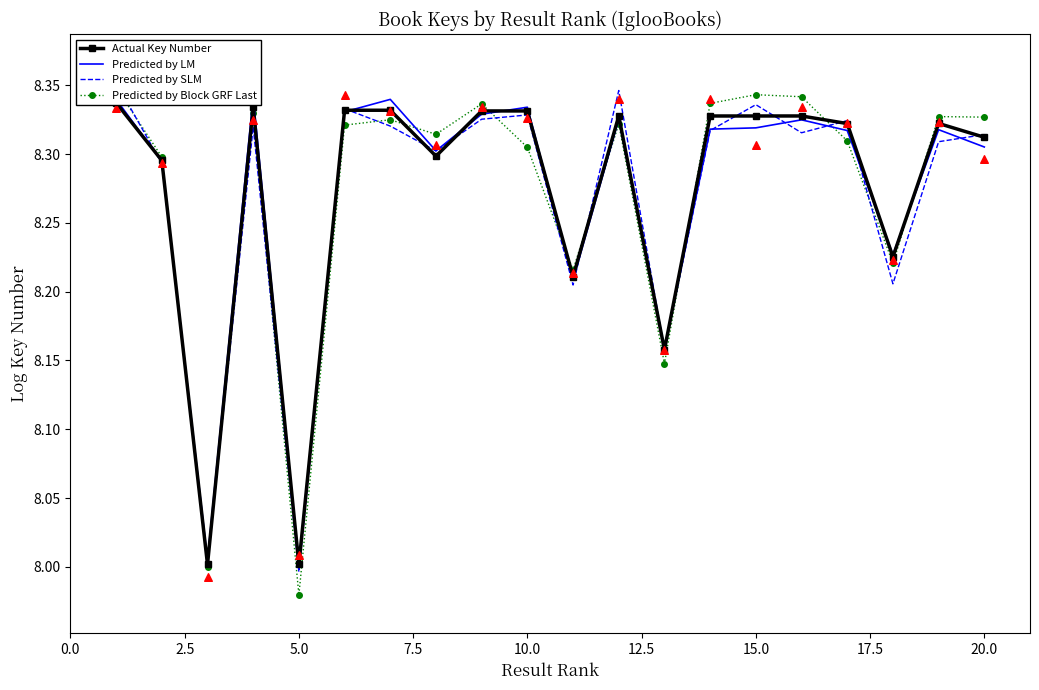

At how many categories does at least one series exceed 8?

20